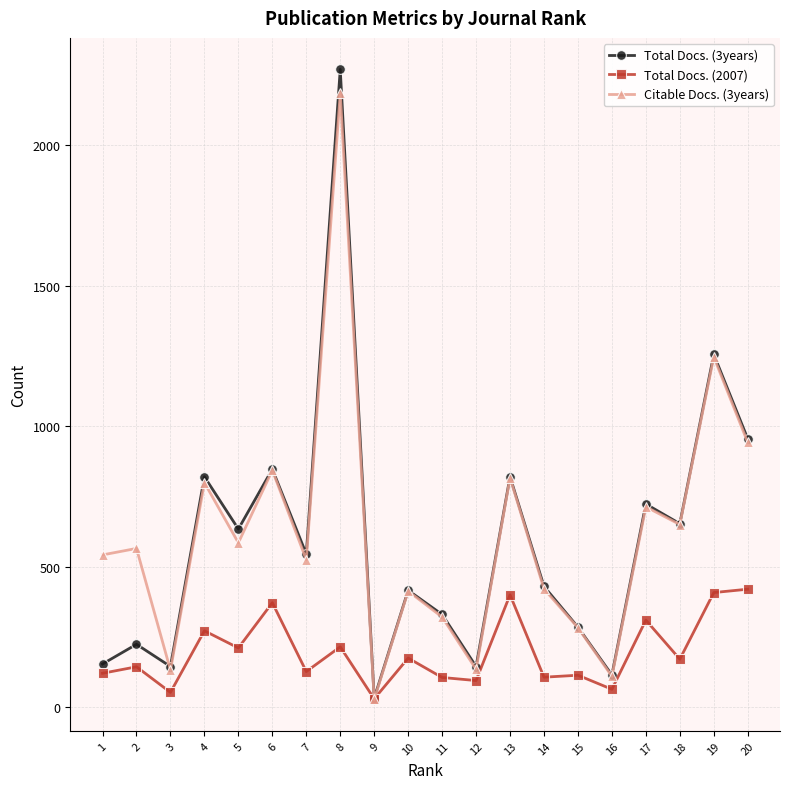

What is the maximum value shown in the chart?

2269